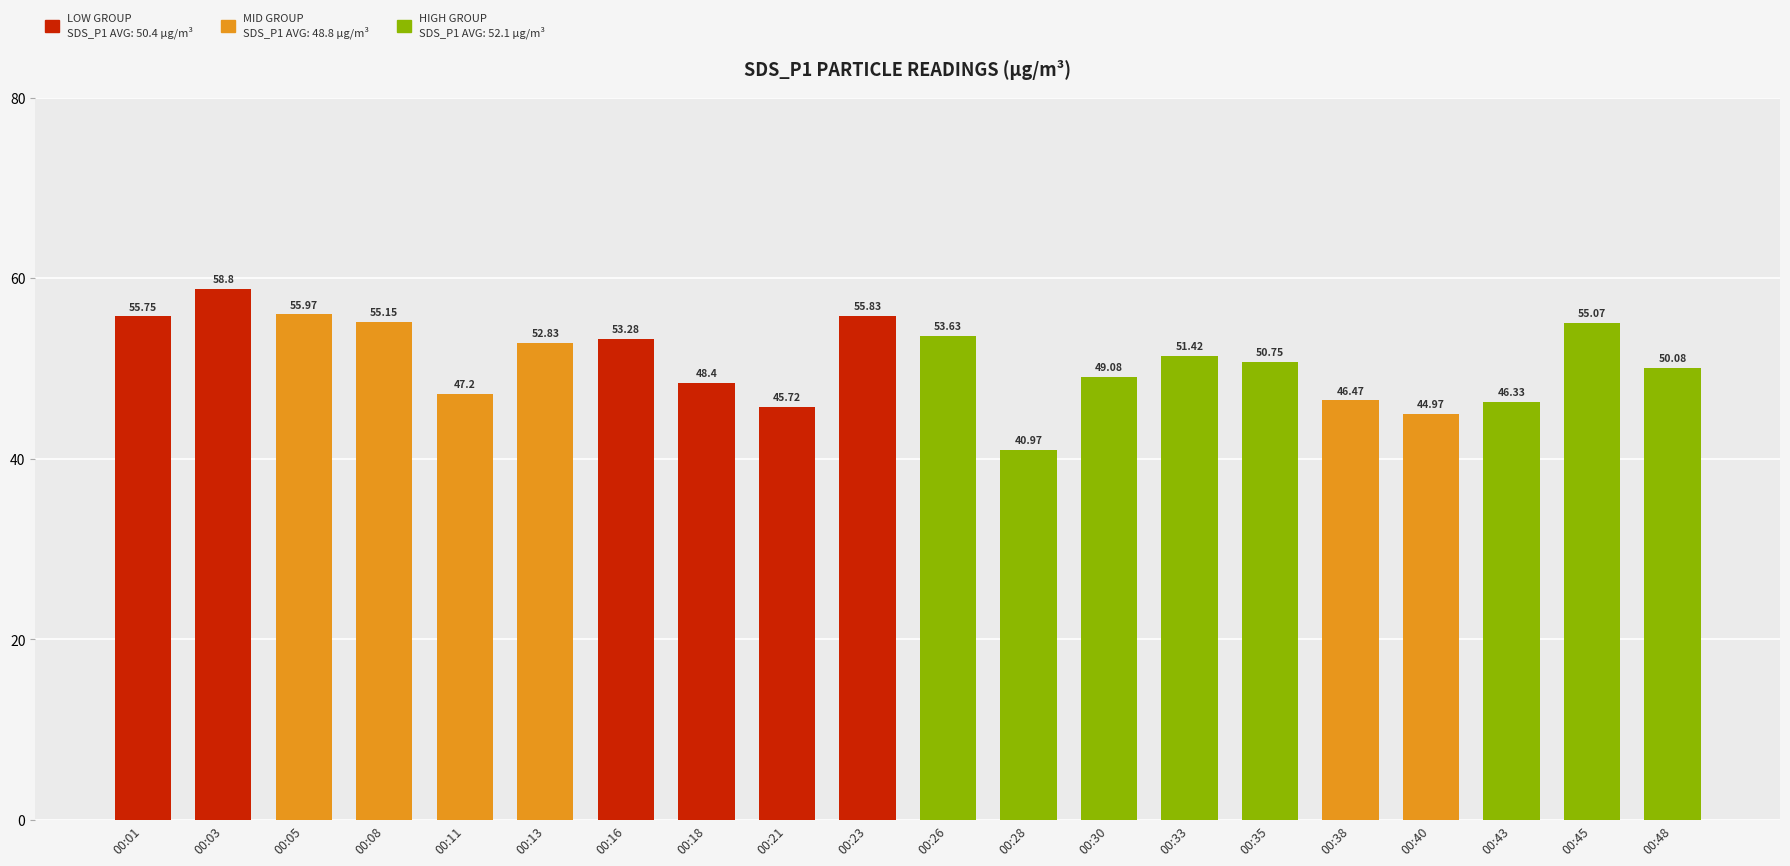

What is the value of the 9th bar from the left?

45.7